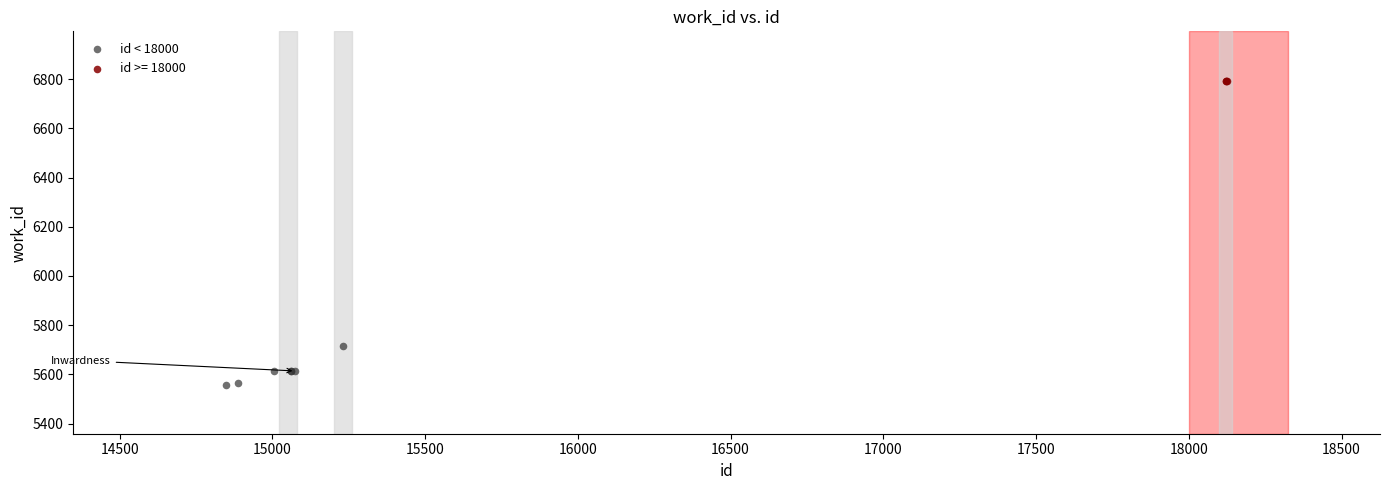

Which series reaches the minimum Y coordinate?

id < 18000